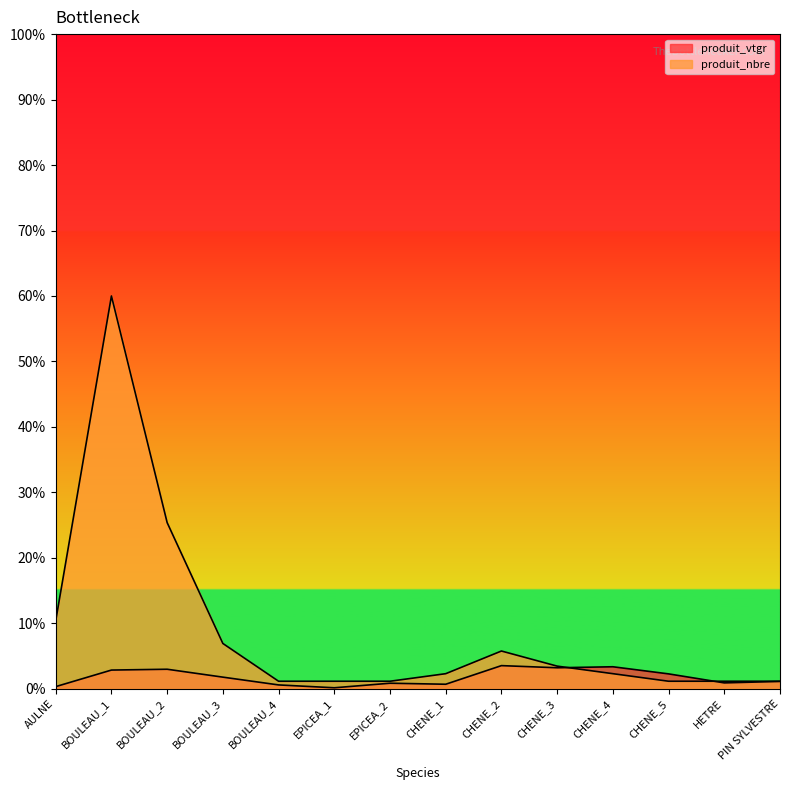

What is the difference between the maximum and minimum values in the produit_nbre series?

58.8